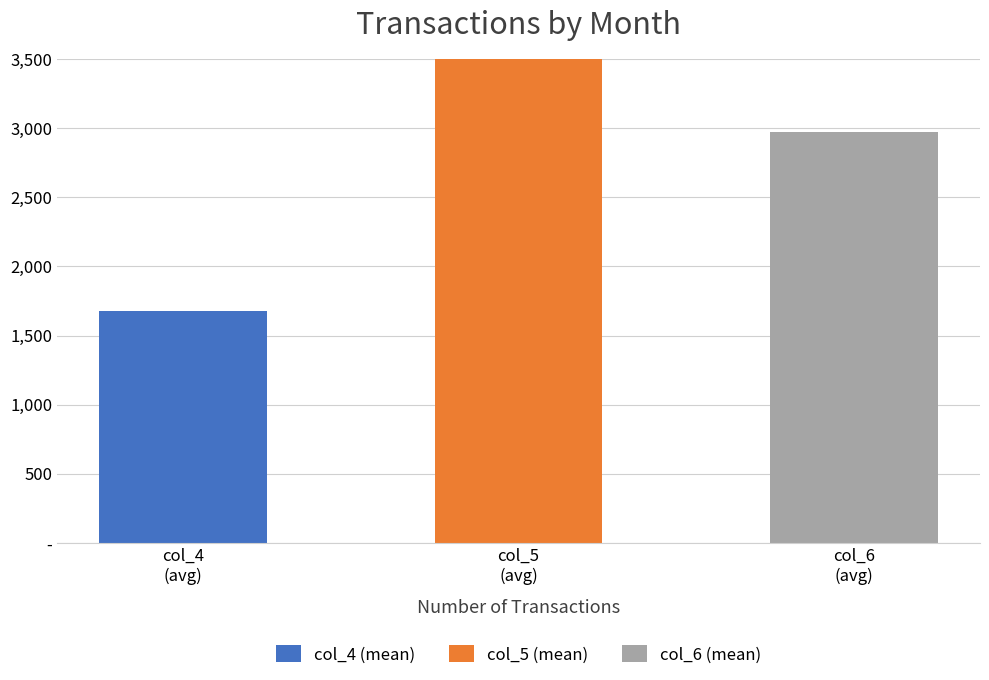

What is the average value of the col_6 series?

2970